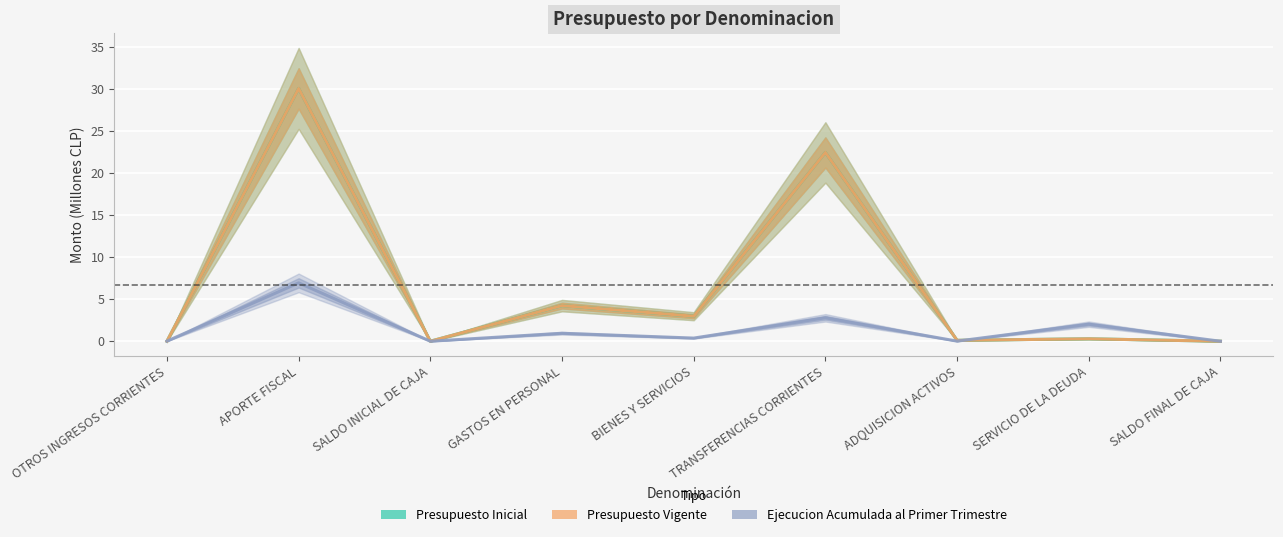

What is the label of the 7th point from the right?

SALDO INICIAL DE CAJA